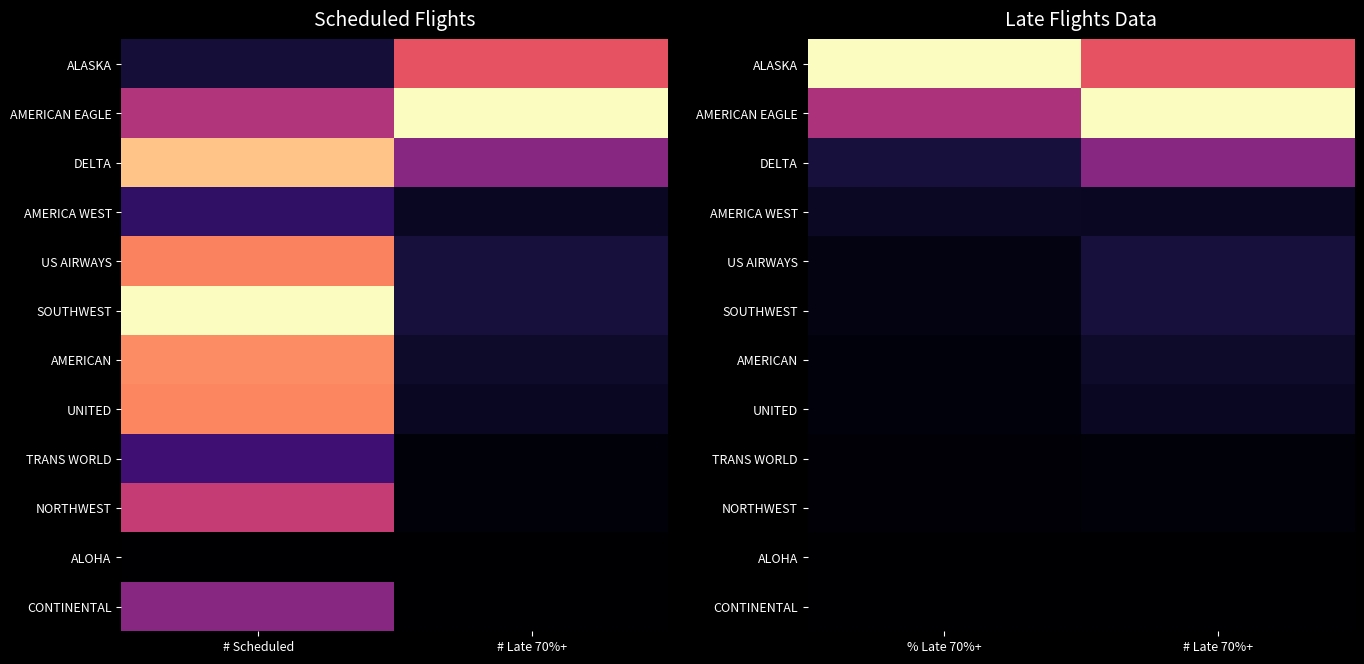

Count the number of categories in the chart.

2